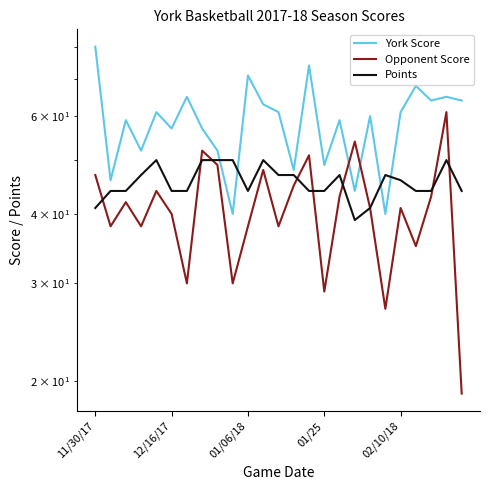

How many intersections are there between Points and Opponent Score?

8